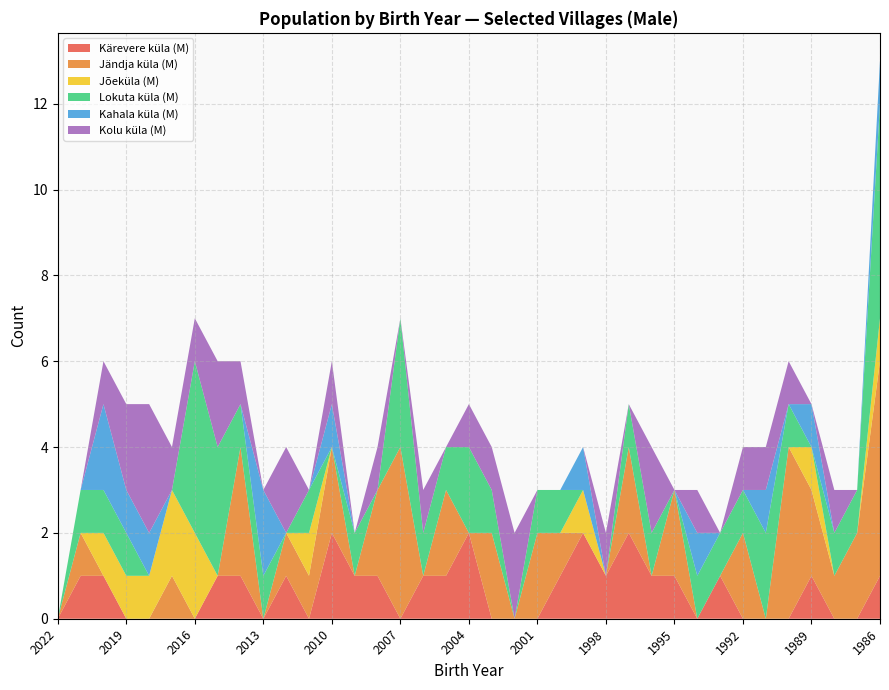

Reading left to right, transcribe all the data shown in this chart.

Kärevere küla (M): 0	1	1	0	0	0	0	1	1	0	1	0	2	1	1	0	1	1	2	0	0	0	1	2	1	2	1	1	0	1	0	0	0	1	0	0	1
Jändja küla (M): 0	1	0	0	0	1	0	0	3	0	1	1	2	0	2	4	0	2	0	2	0	2	1	0	0	2	0	2	0	0	2	0	4	2	1	2	5
Jõeküla (M): 0	0	1	1	1	2	2	0	0	0	0	1	0	0	0	0	0	0	0	0	0	0	0	1	0	0	0	0	0	0	0	0	0	1	0	0	1
Lokuta küla (M): 0	1	1	1	0	0	4	3	1	1	0	1	0	1	0	3	1	1	2	1	0	1	1	0	0	1	1	0	1	1	1	2	1	0	1	1	5
Kahala küla (M): 0	0	2	1	1	0	0	0	0	2	0	0	1	0	0	0	0	0	0	0	0	0	0	1	0	0	0	0	1	0	0	1	0	1	0	0	1
Kolu küla (M): 0	0	1	2	3	1	1	2	1	0	2	0	1	0	1	0	1	0	1	1	2	0	0	0	1	0	2	0	1	0	1	1	1	0	1	0	0